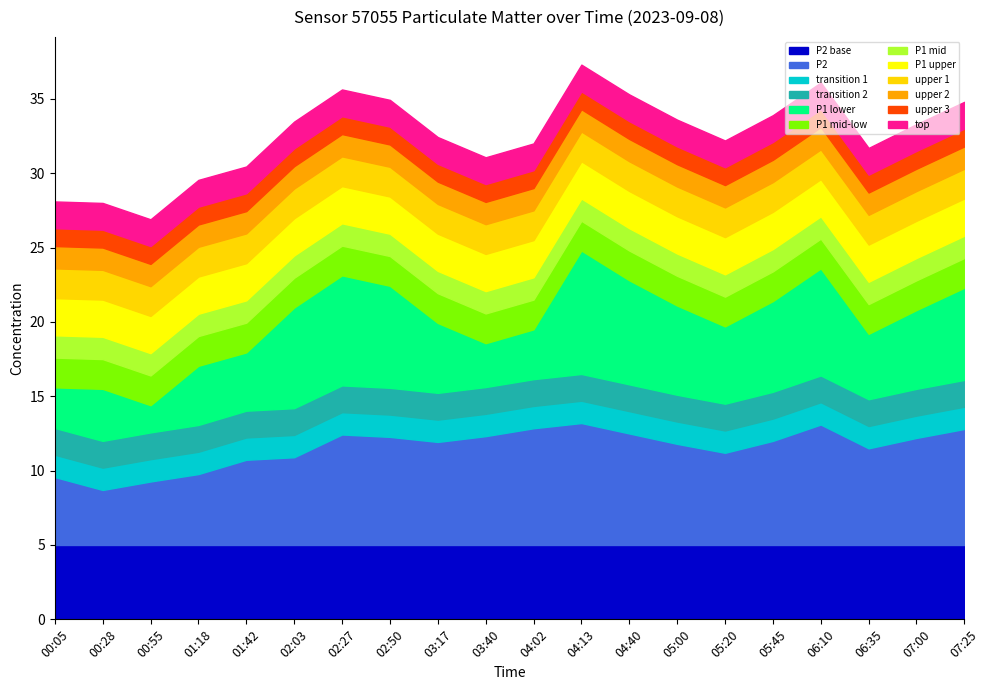

Which has a higher value, 06:10 or 02:03?

06:10